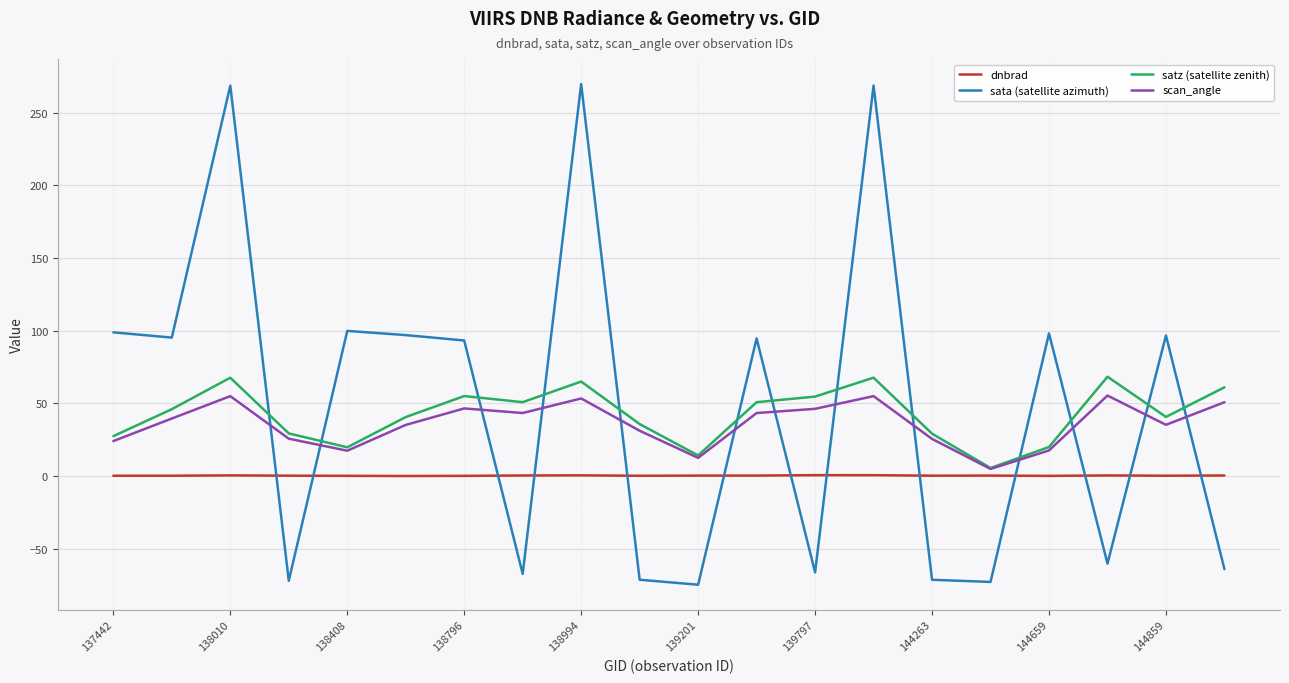

What is the sum of all sata (satellite azimuth) values?

962.0